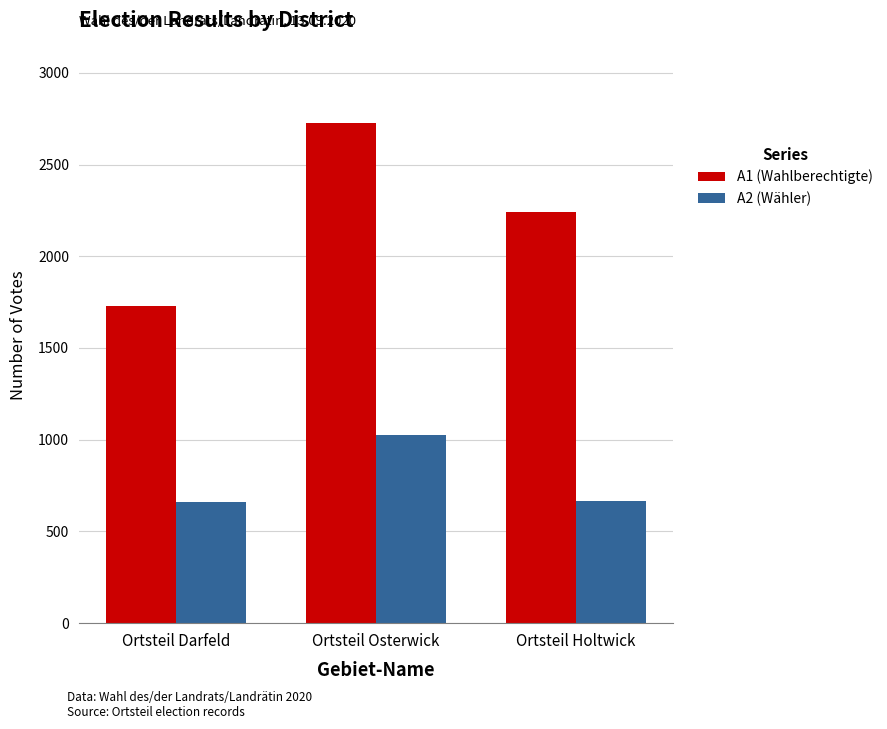

Rank the series at Ortsteil Osterwick from lowest to highest value.

A2 (Wähler), A1 (Wahlberechtigte)